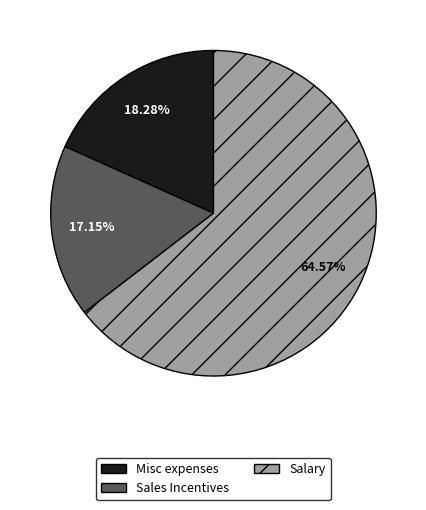

Approximately how many times larger is the value at Misc expenses compared to Salary?

0.3